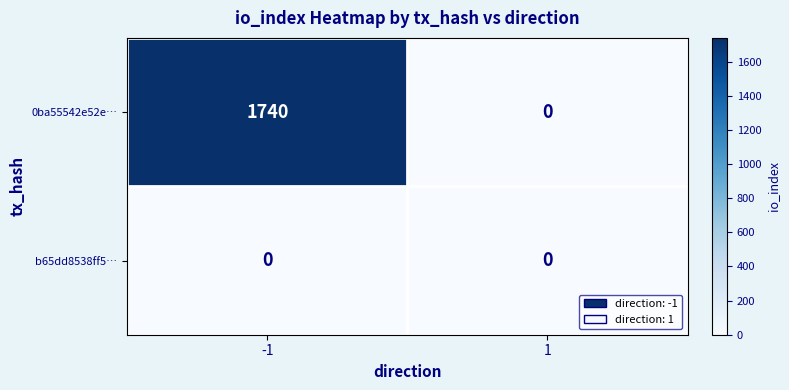

Which series has the largest total across all categories?

0ba55542e52e…